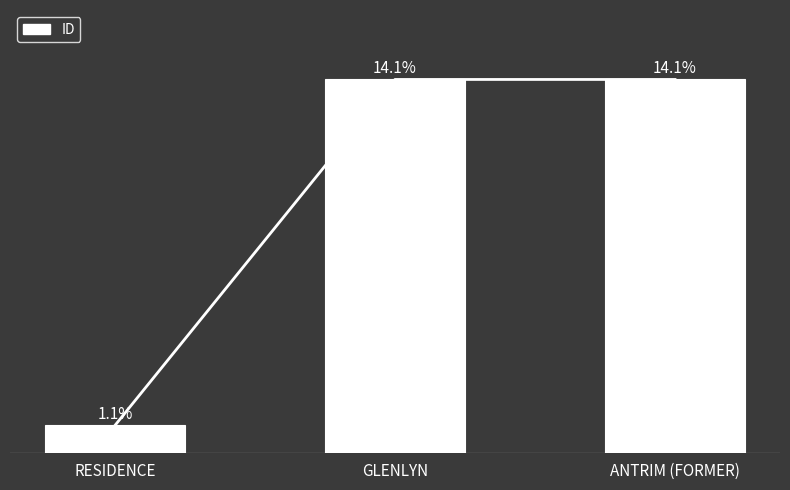

Which category has the highest value across all series?

ANTRIM (FORMER)